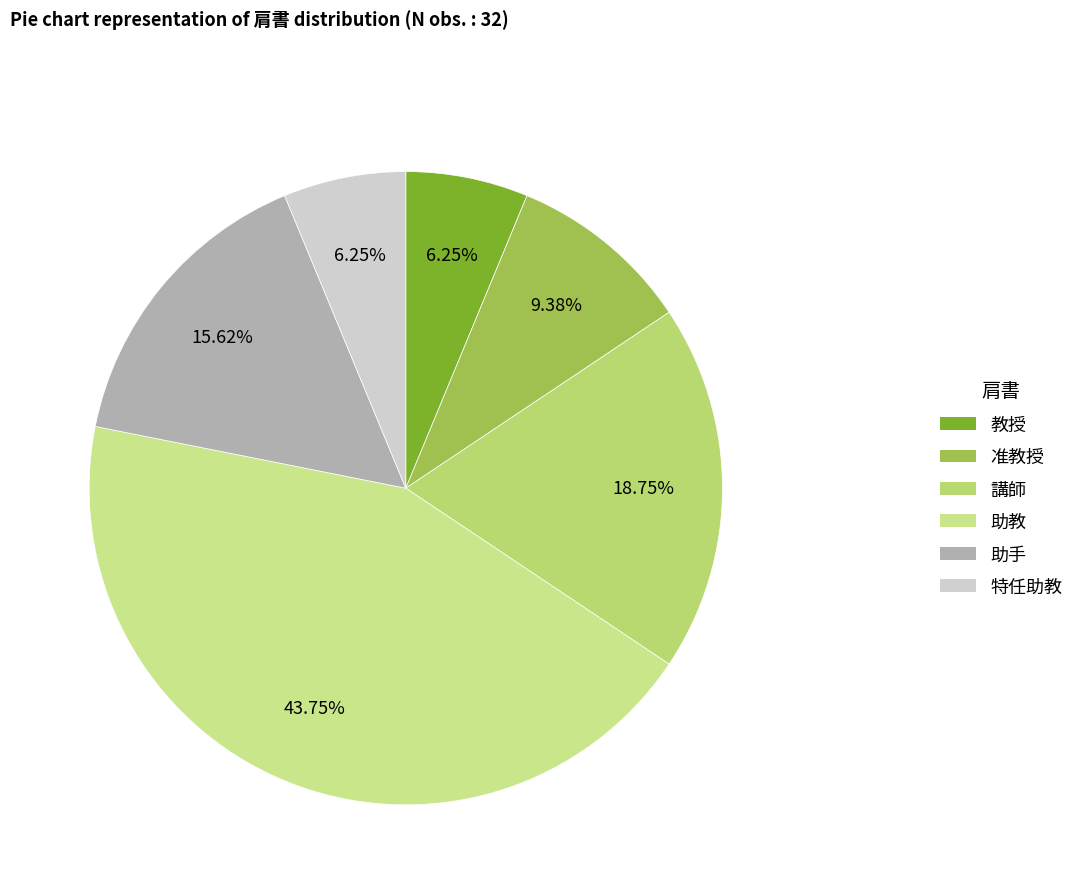

What percentage do 教授 and 准教授 together represent?

15.6%